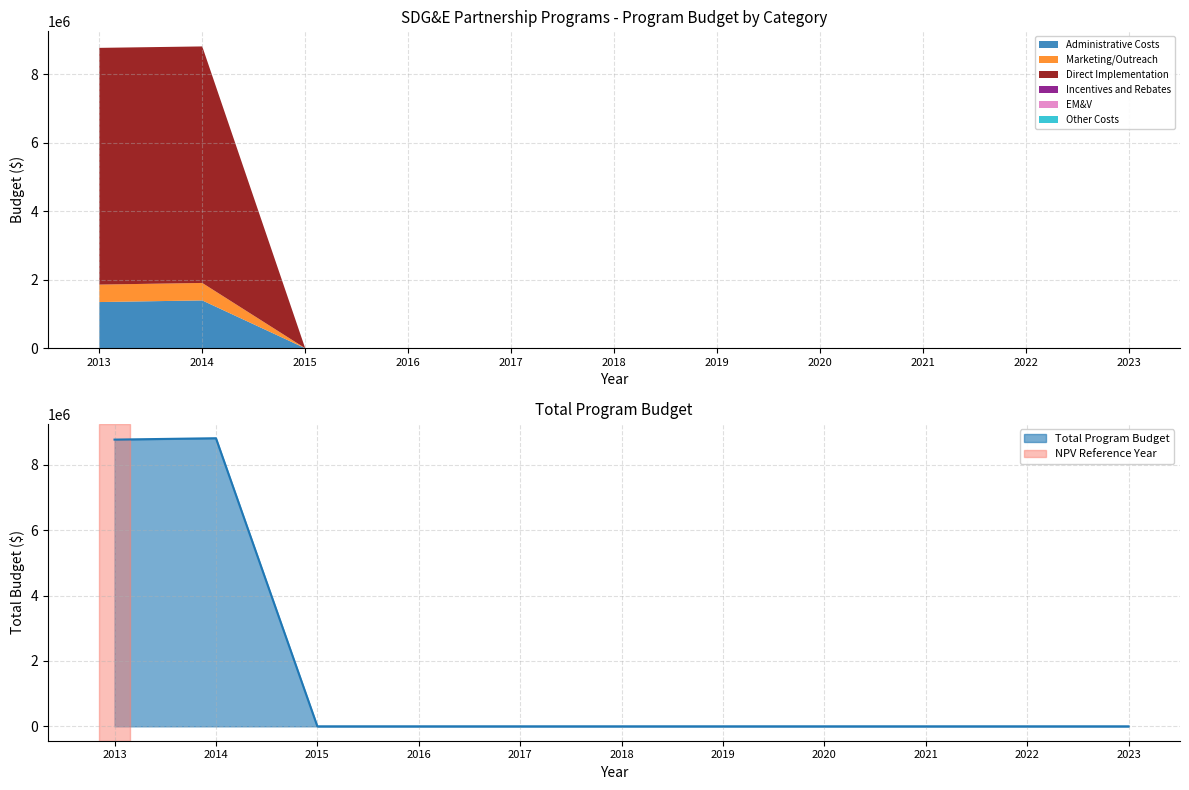

Between 2013 and 2022, which series saw the biggest shift?

Direct Implementation